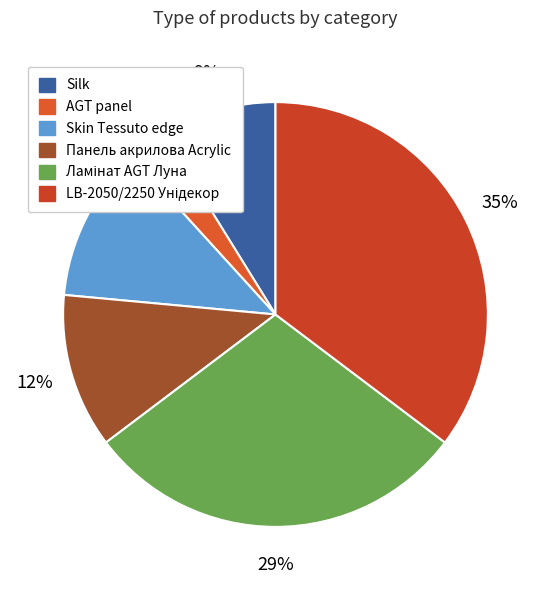

To the nearest percent, what is the difference between the Silk and AGT panel slice percentages?

6%